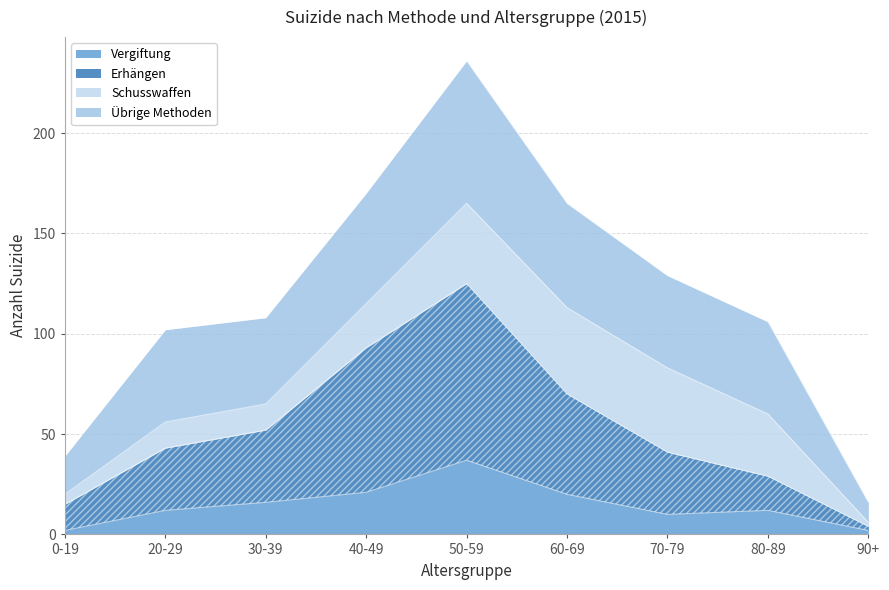

The Vergiftung series shows 37 at 50-59. True or false?

True